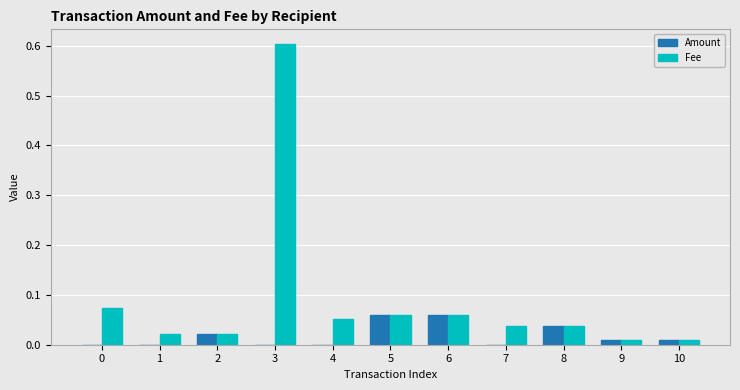

What is the maximum value shown in the chart?

0.6